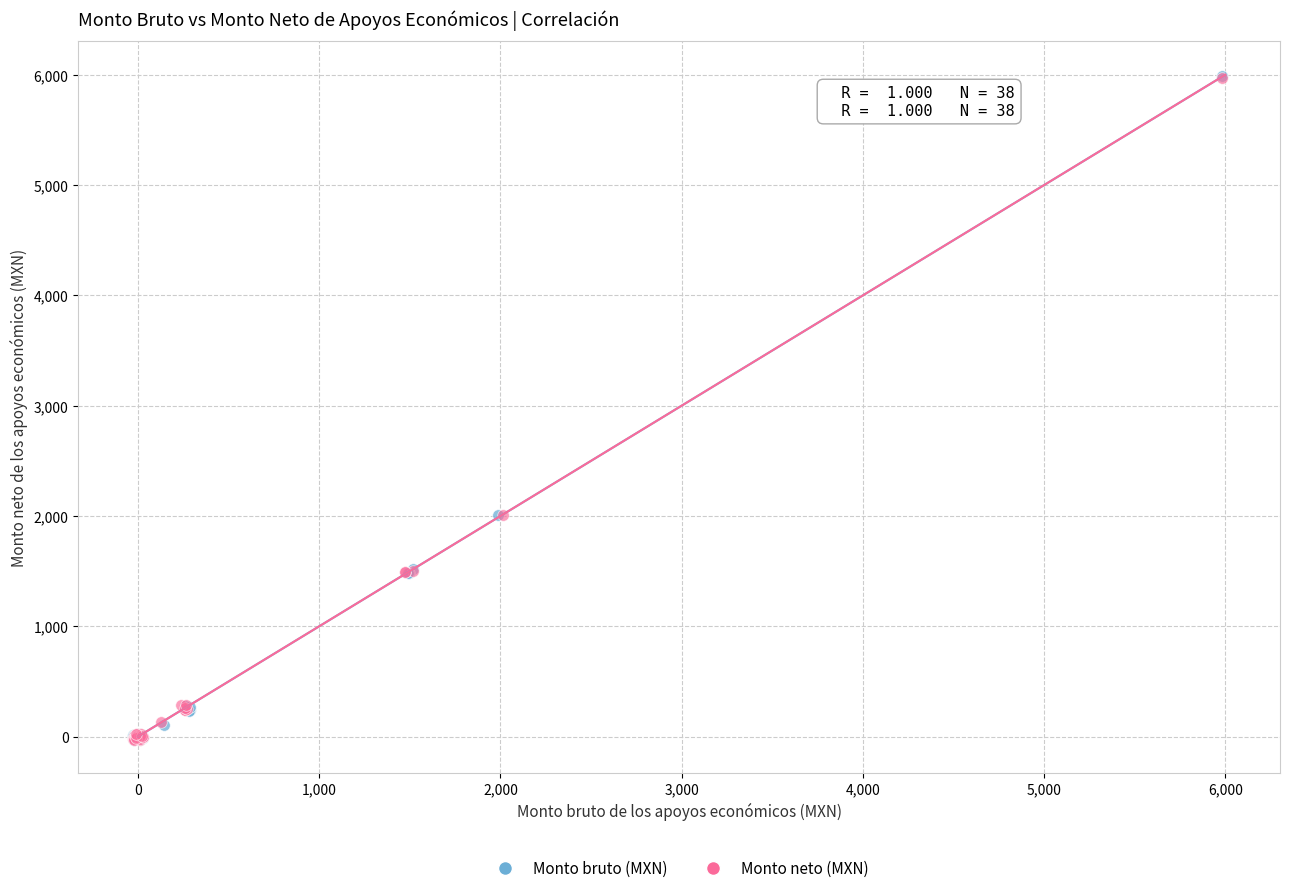

What are all the series names shown in the legend?

Monto bruto (MXN), Monto neto (MXN)